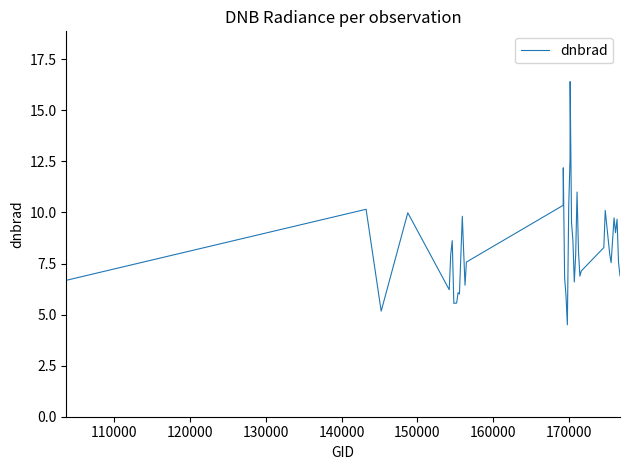

What is the minimum value shown in the chart?

4.5